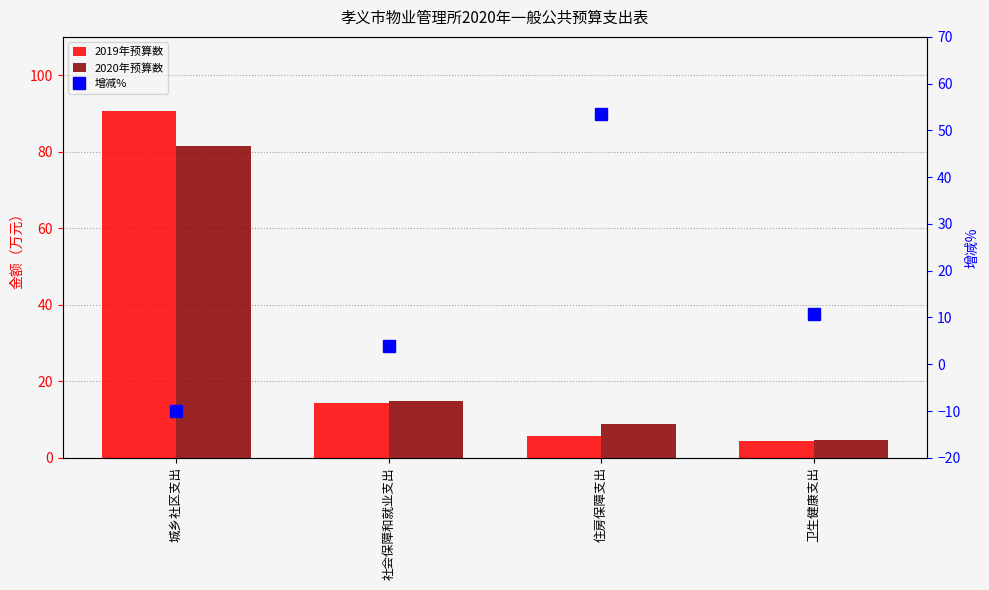

Which category has the highest value in the 2019年预算数 series?

城乡社区支出